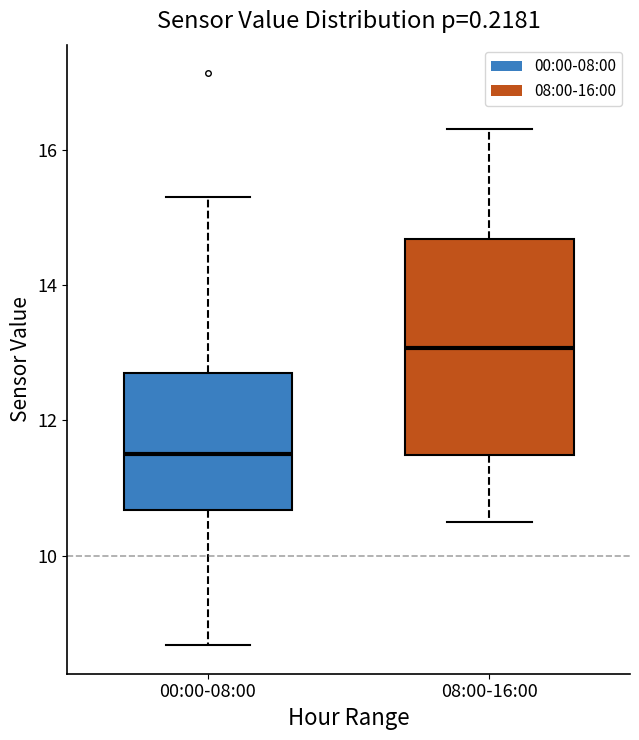

Reading left to right, transcribe this box plot: for each box, give where its median line is, the range the box spans, and where its two whiskers end, as read against the y-axis. The values are not printed on the chart, so give them approximately, as read against the axis.

00:00-08:00: median 11.6, box 10.6 to 12.6, whiskers 8.6 to 15.4
08:00-16:00: median 13.0, box 11.4 to 14.6, whiskers 10.6 to 16.4